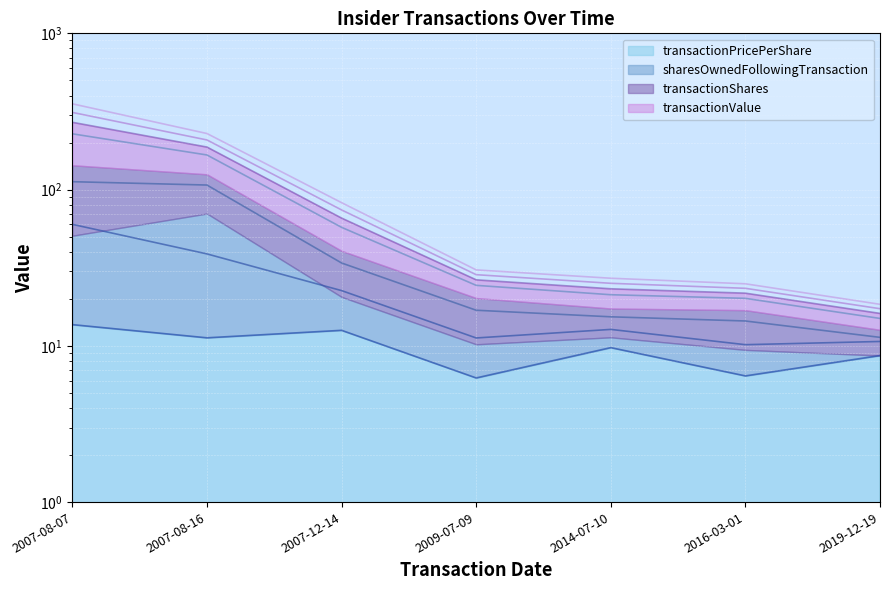

True or false: transactionPricePerShare and transactionValue cross at least once.

False